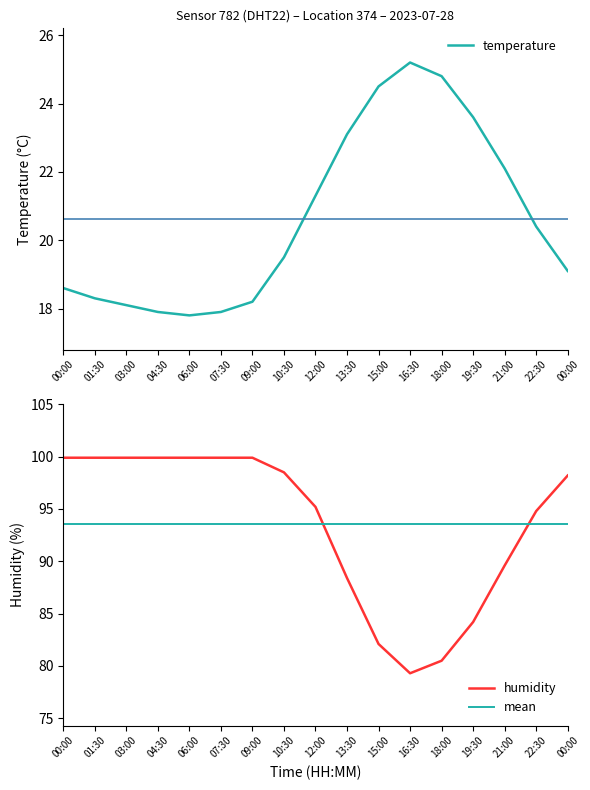

True or false: humidity and temperature intersect in this chart.

False